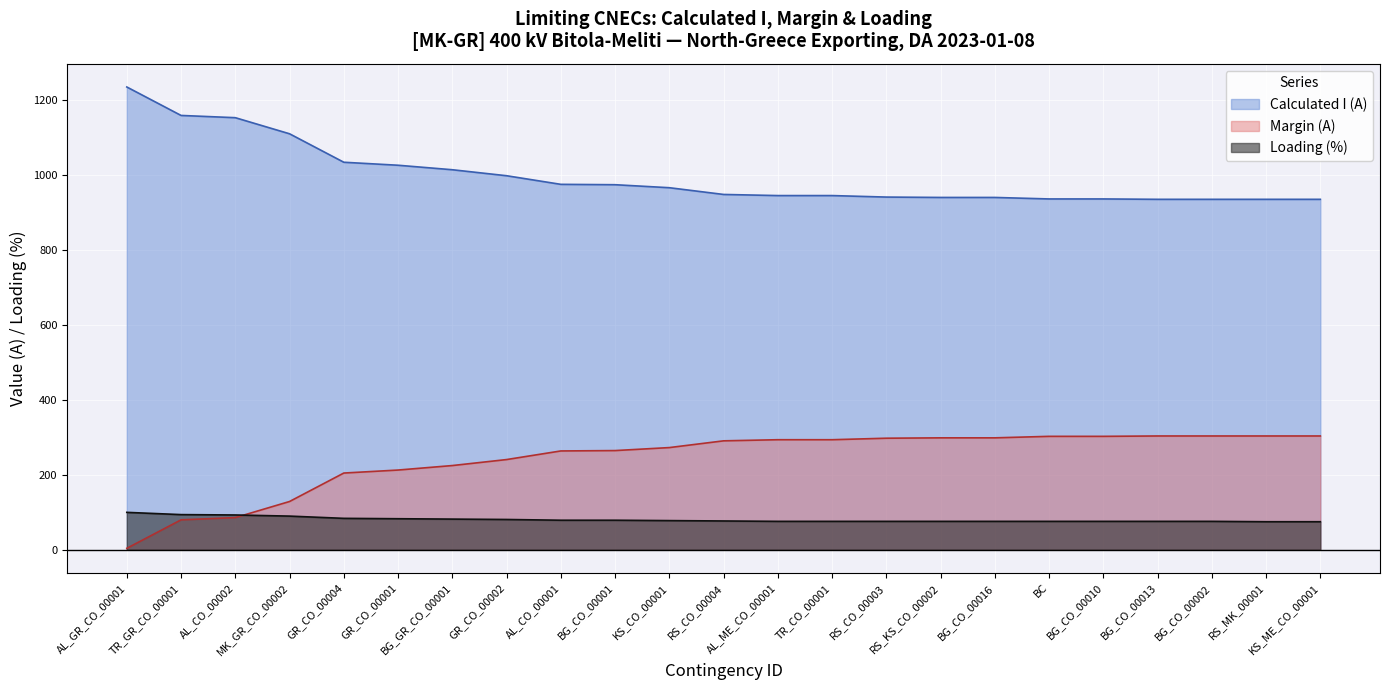

Rank the series at RS_KS_CO_00002 from highest to lowest value.

Calculated I (A), Margin (A), Loading (%)